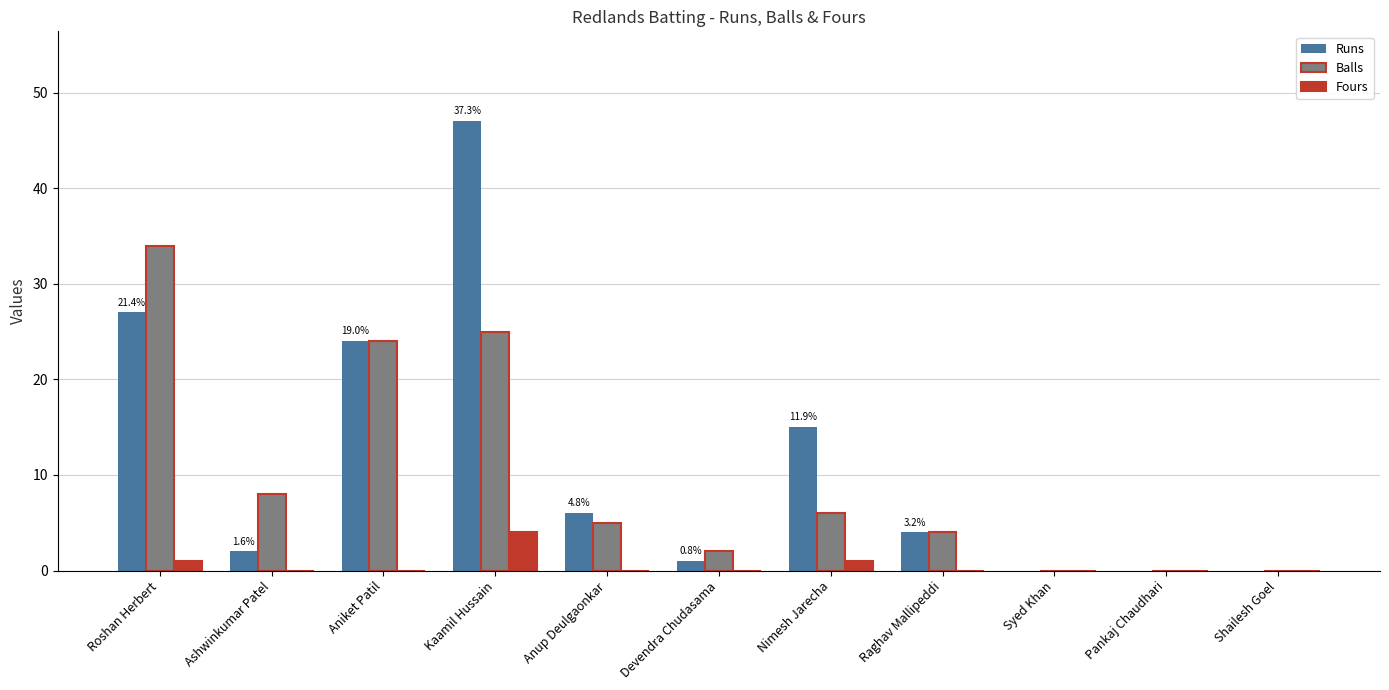

Count the number of data series in this chart.

3